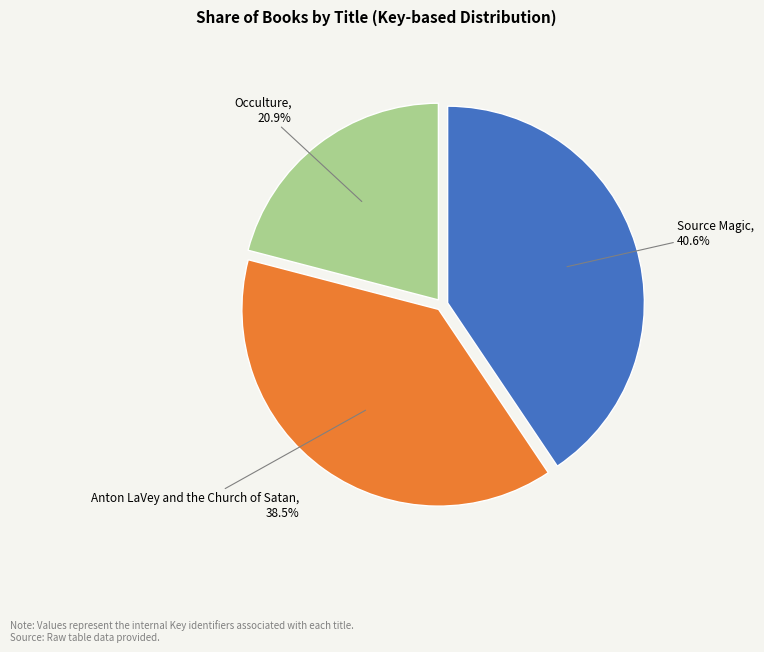

To the nearest percent, what is the combined percentage of Source Magic and Occulture?

62%